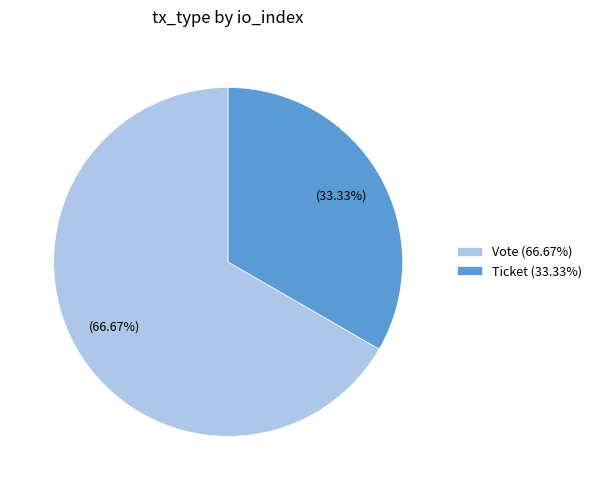

To the nearest percent, what is the average slice percentage?

50%